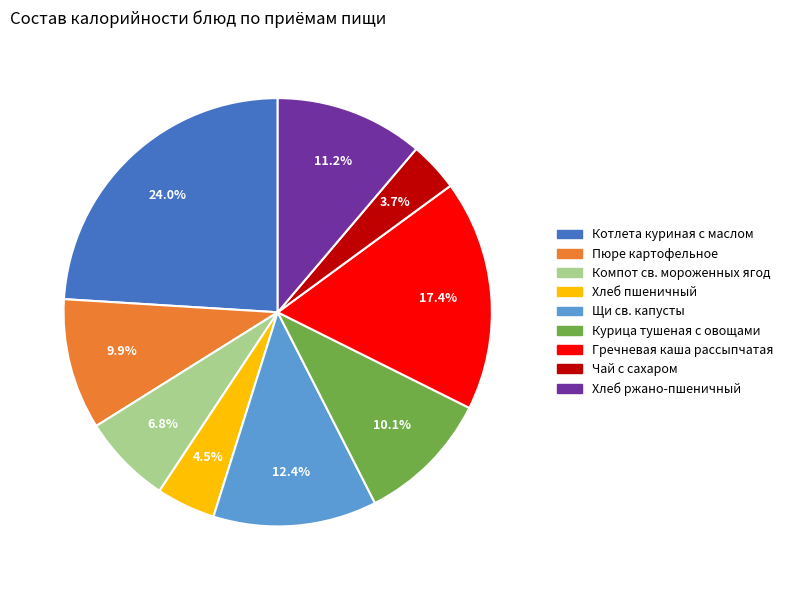

To the nearest percent, what is the average slice percentage?

11%